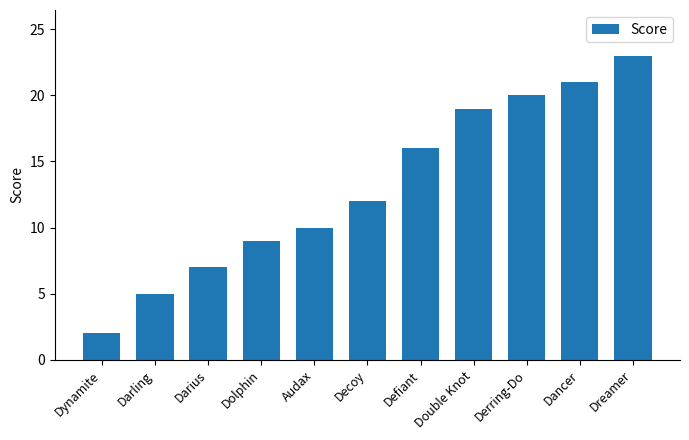

How many categories are shown in the chart?

11